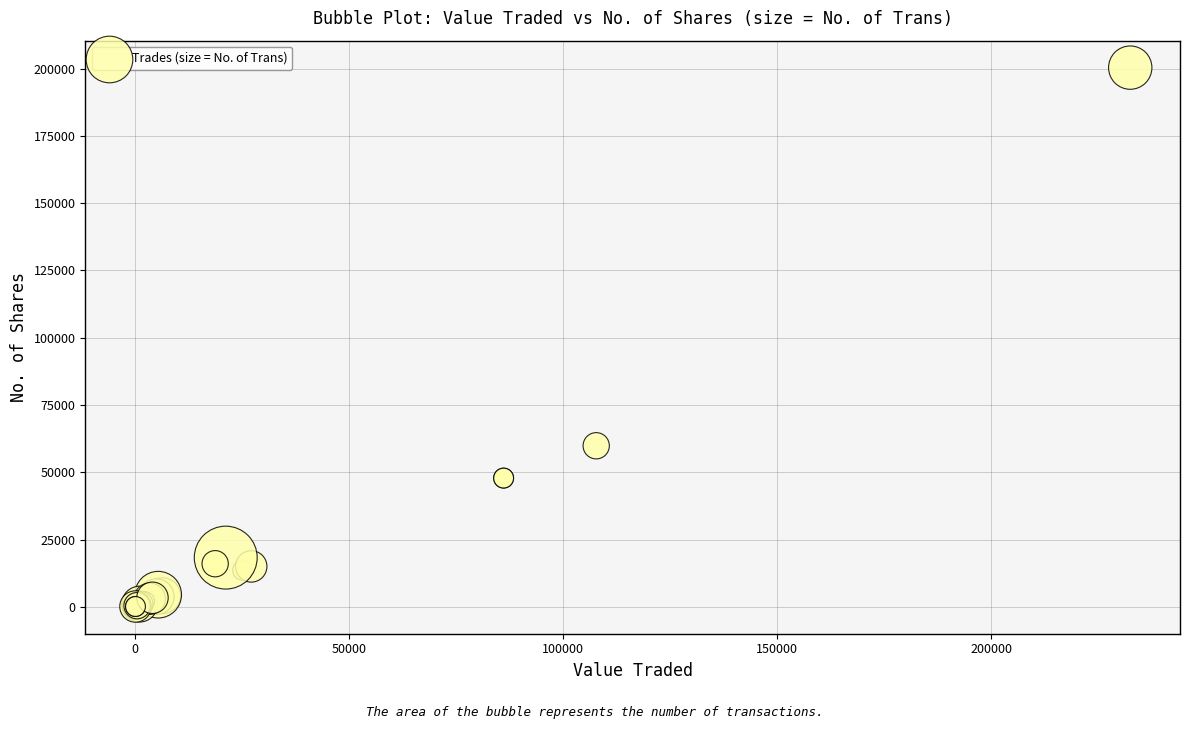

What Y value in the scatter plot is closest to 100196?

59845